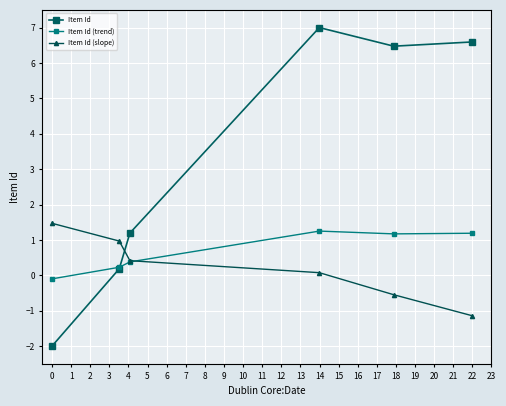

Which series has the largest total across all categories?

Item Id